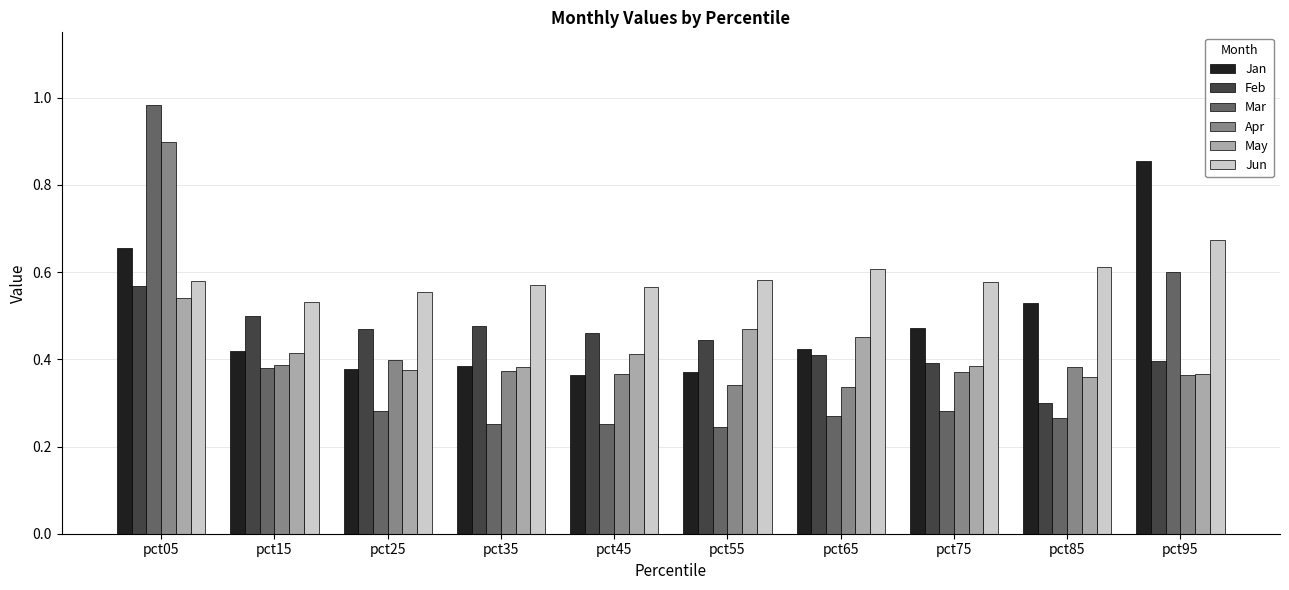

Which series has the widest spread of values?

Mar